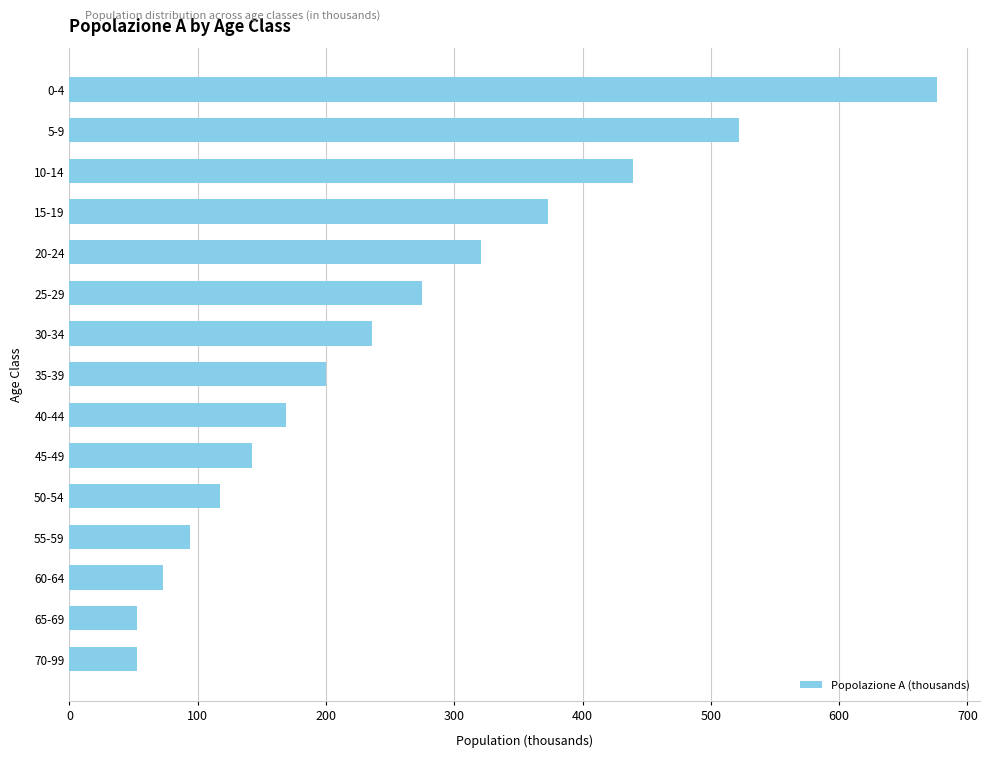

What is the maximum value shown in the chart?

676